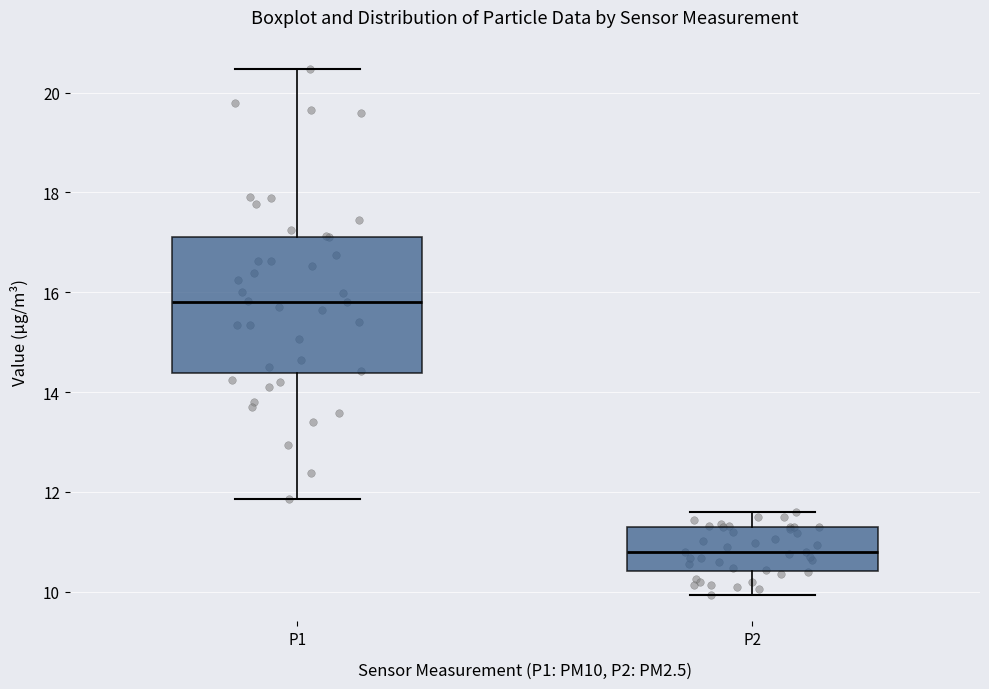

Reading left to right, transcribe this box plot: for each box, give where its median line is, the range the box spans, and where its two whiskers end, as read against the y-axis. The values are not printed on the chart, so give them approximately, as read against the axis.

P1: median 15.8, box 14.4 to 17.2, whiskers 11.8 to 20.4
P2: median 10.8, box 10.4 to 11.4, whiskers 10.0 to 11.6